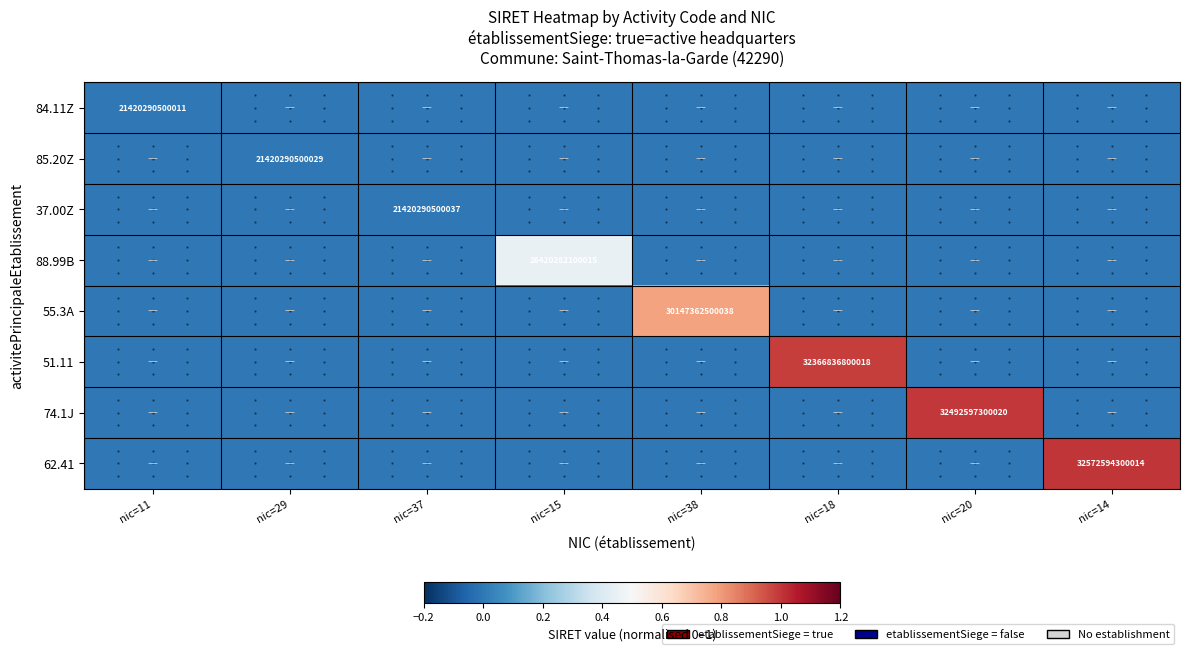

Which has a higher value, nic=14 or nic=18?

nic=14